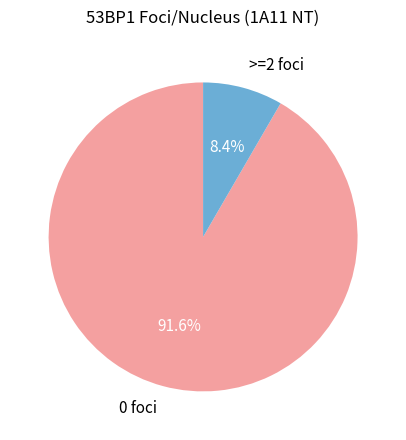

Rank the categories by value from highest to lowest.

0 foci, >=2 foci